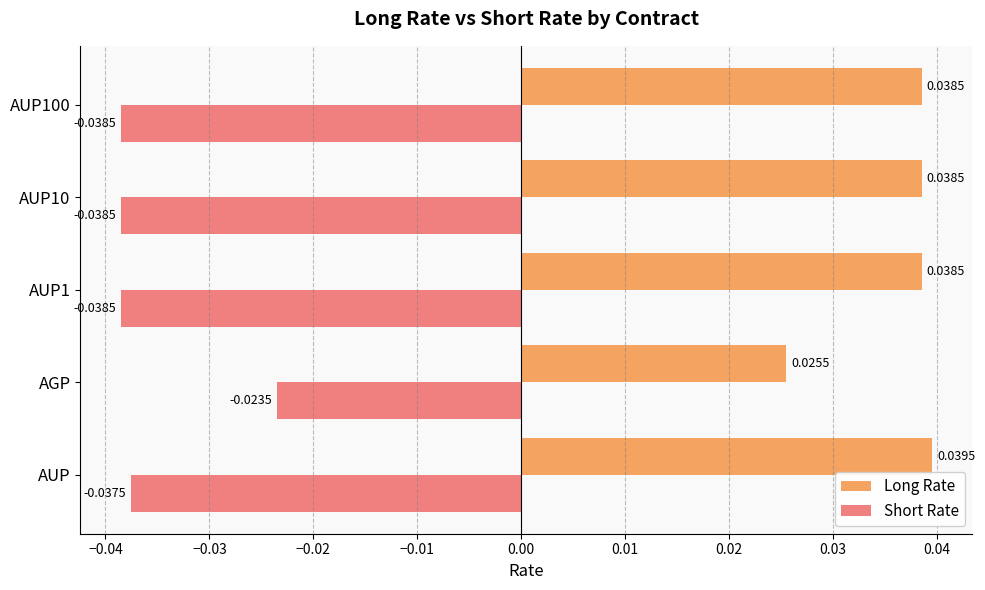

Is the value of Long Rate at AGP greater than the value of Short Rate at AGP?

Yes